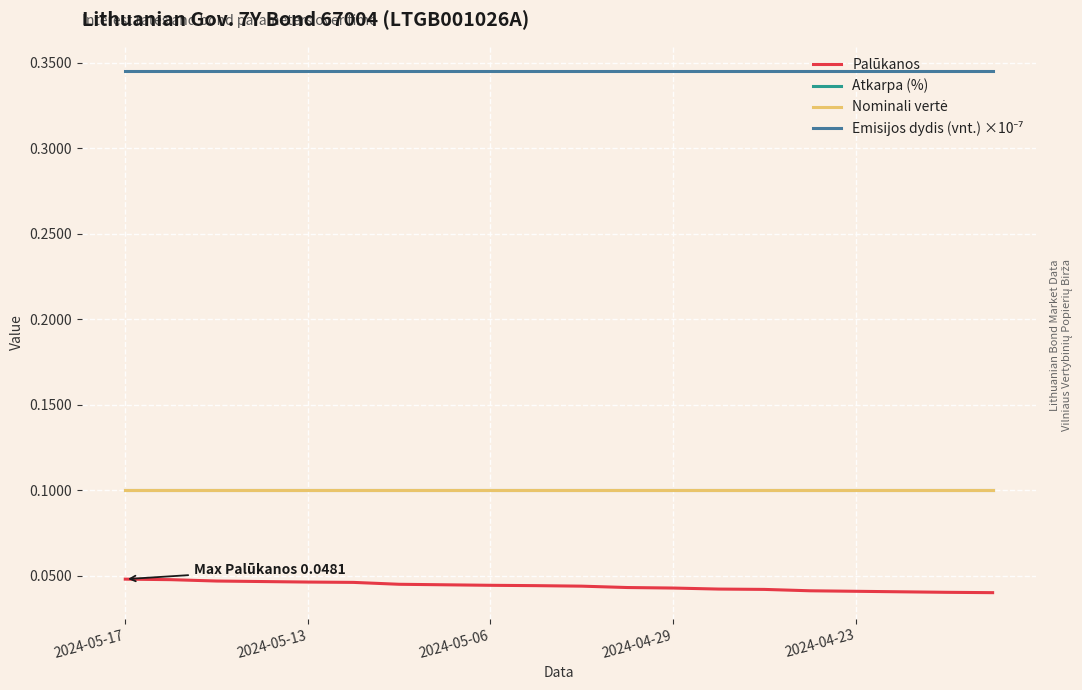

At which label does Nominali vertė reach its minimum?

2024-05-17